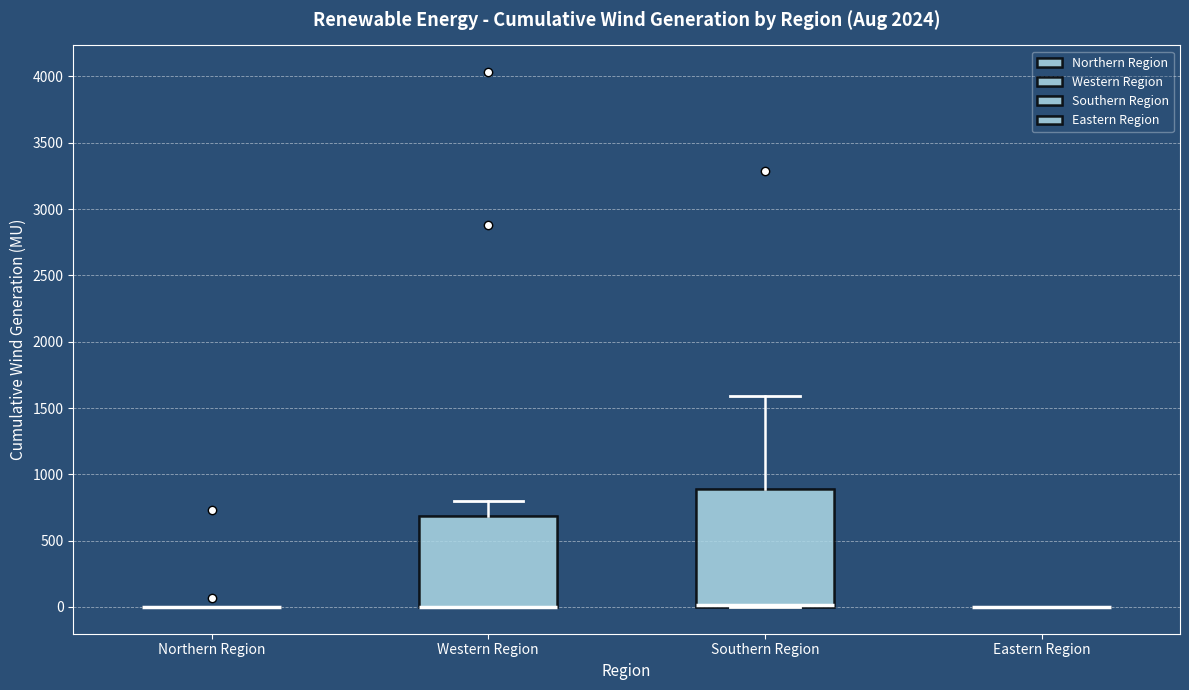

Reading left to right, read every box against the y-axis: the position of its median line, the range the box covers, and the ends of its whiskers. The values are not printed on the chart, so give them approximately, as read against the axis.

Northern Region: box collapsed to a line at 0, whiskers 0 to 0
Western Region: median 0 (drawn on the box's lower edge), box 0 to 700, whiskers 0 to 800
Southern Region: median 0 (just above the box's lower edge), box 0 to 900, whiskers 0 to 1600
Eastern Region: box collapsed to a line at 0, whiskers 0 to 0